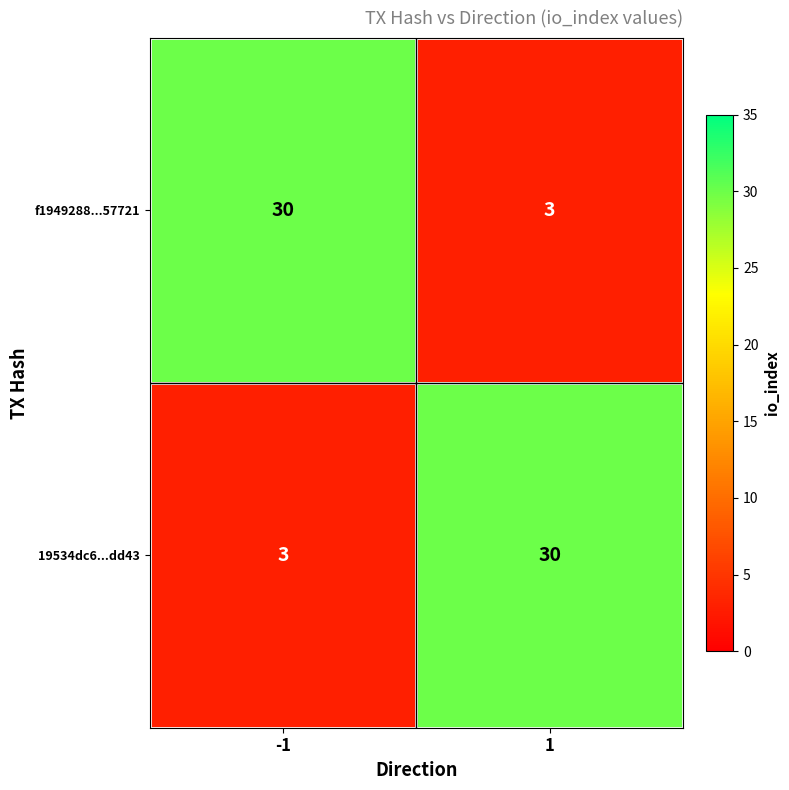

Count the number of data series in this chart.

2